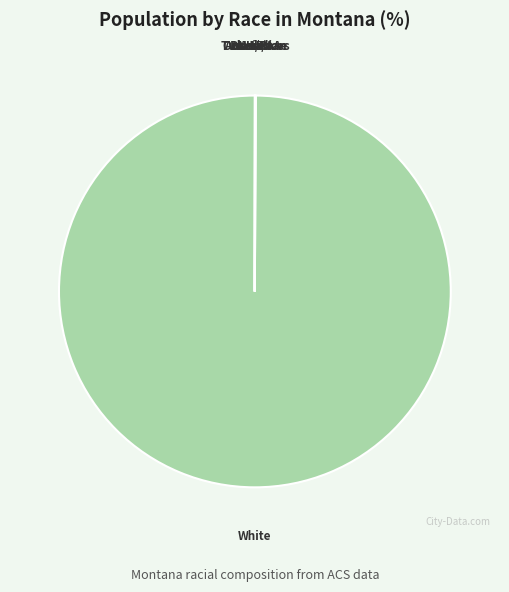

What is the majority slice?

White